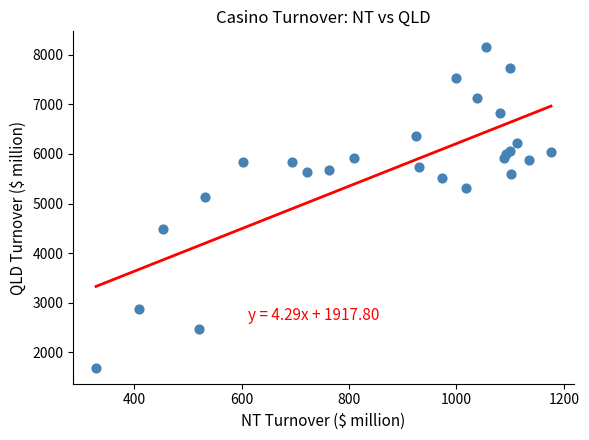

What Y value in the scatter plot is closest to 4918?

5139.0